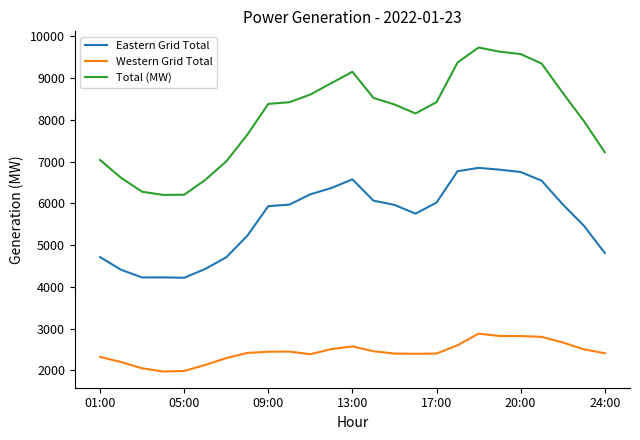

Which series has the largest range (max minus min)?

Total (MW)